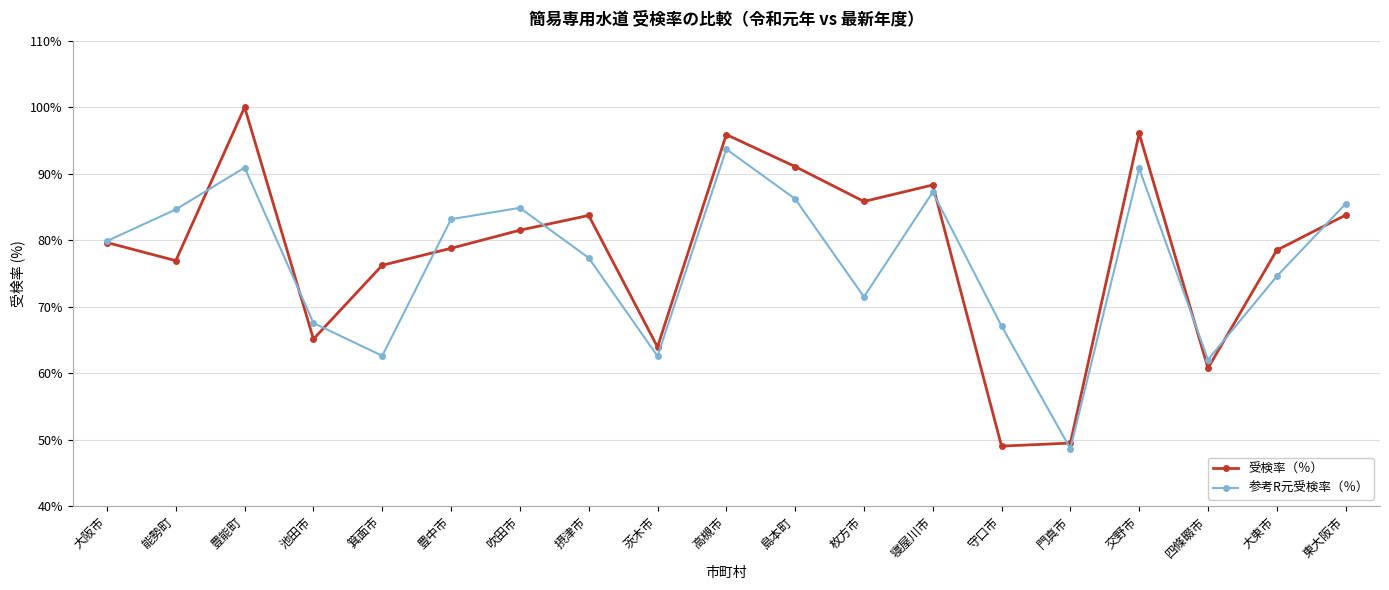

Which series changed the most between 豊中市 and 交野市?

受検率（％）